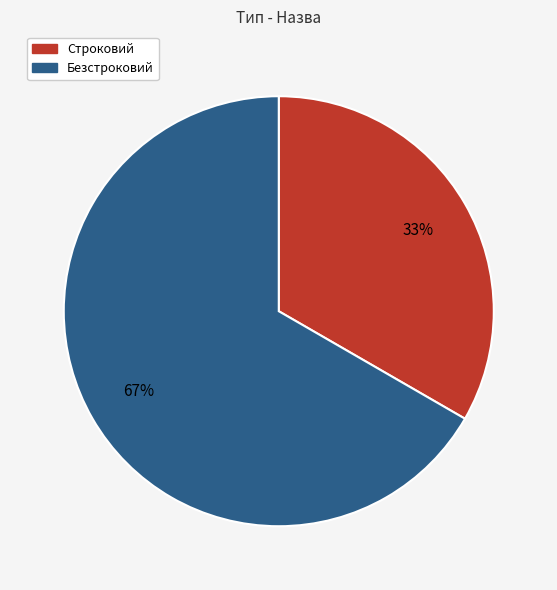

To the nearest percent, what is the average slice percentage?

50%